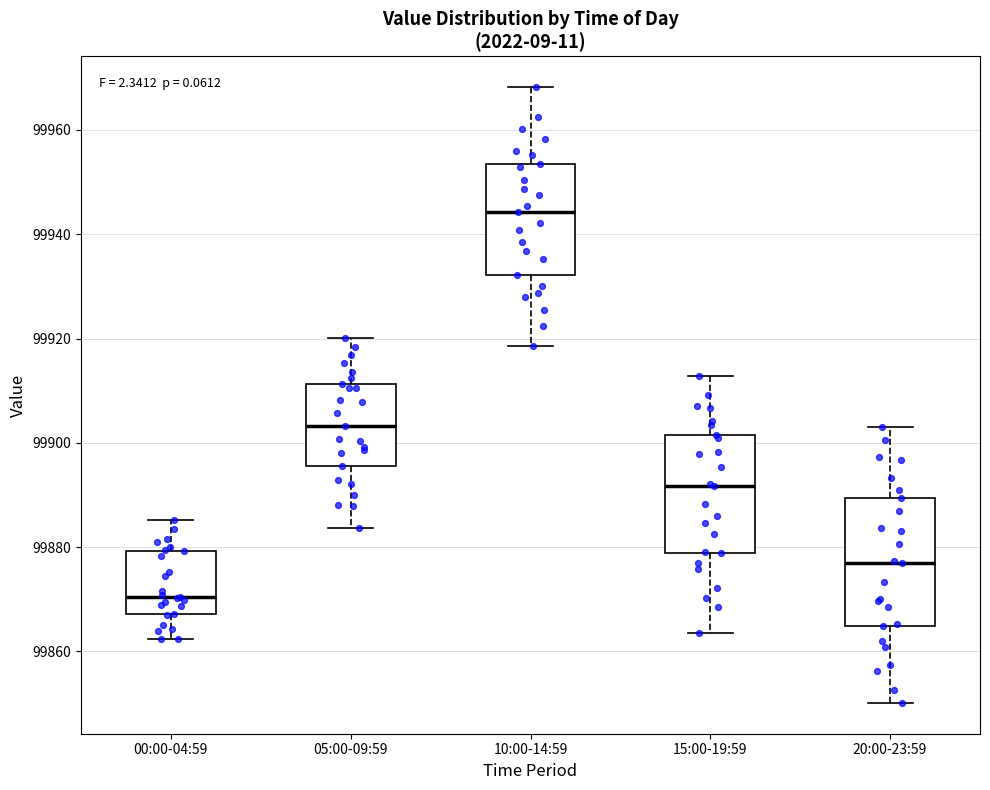

Which box is the tallest, from its lower edge to its upper edge?

20:00-23:59